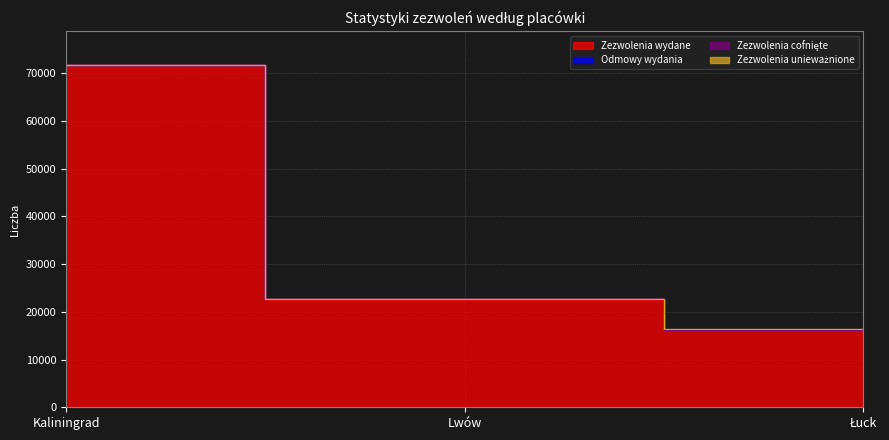

At which label does Odmowy wydania first exceed 37?

Lwów